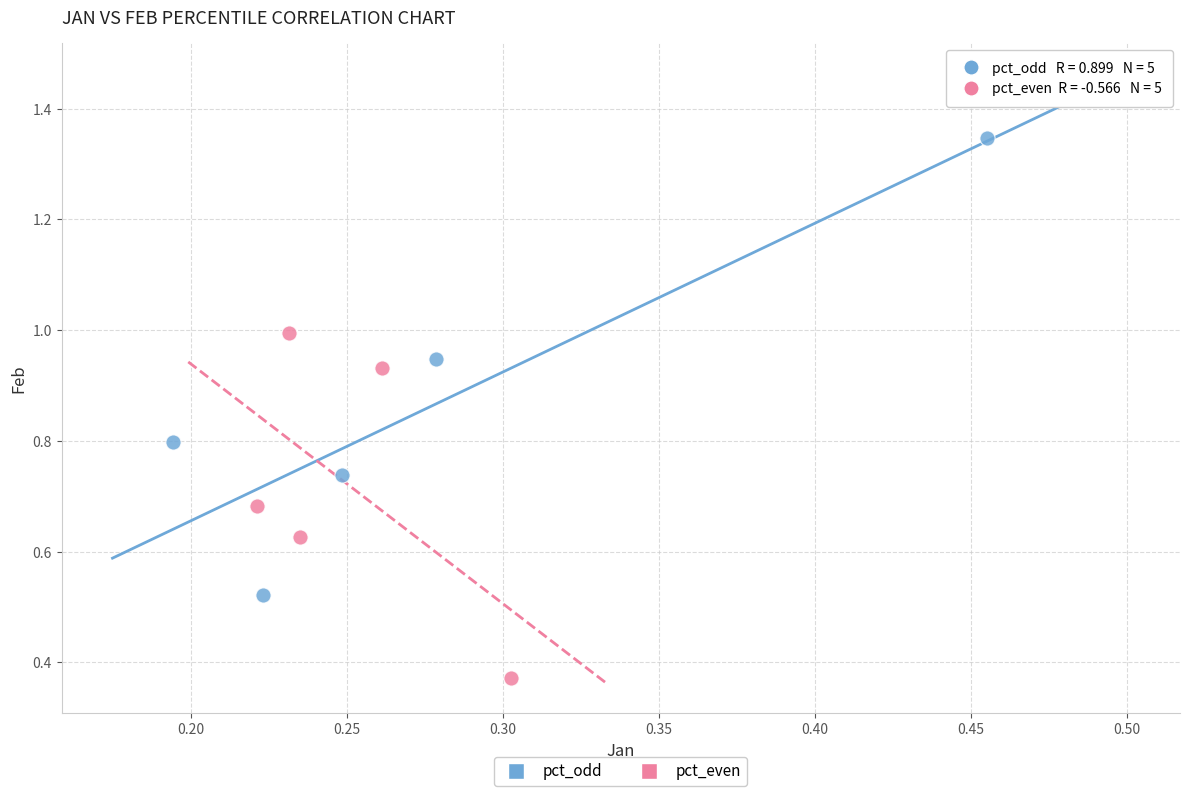

Which series reaches the maximum Y coordinate?

pct_odd